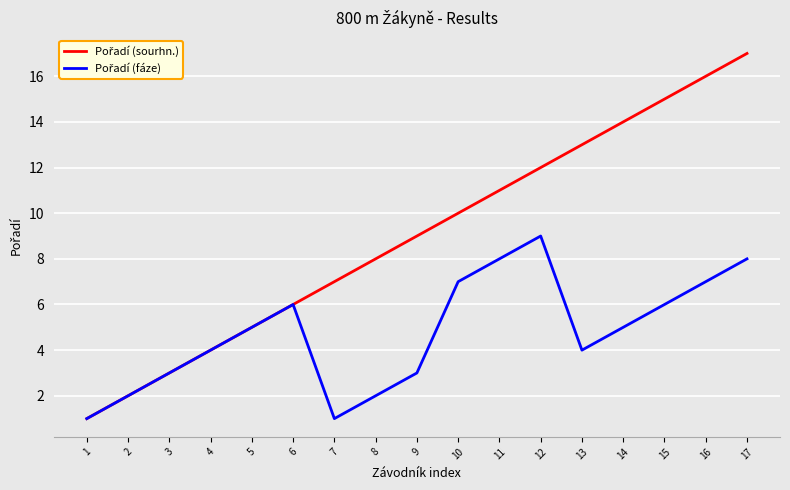

Does the chart have visible grid lines?

Yes